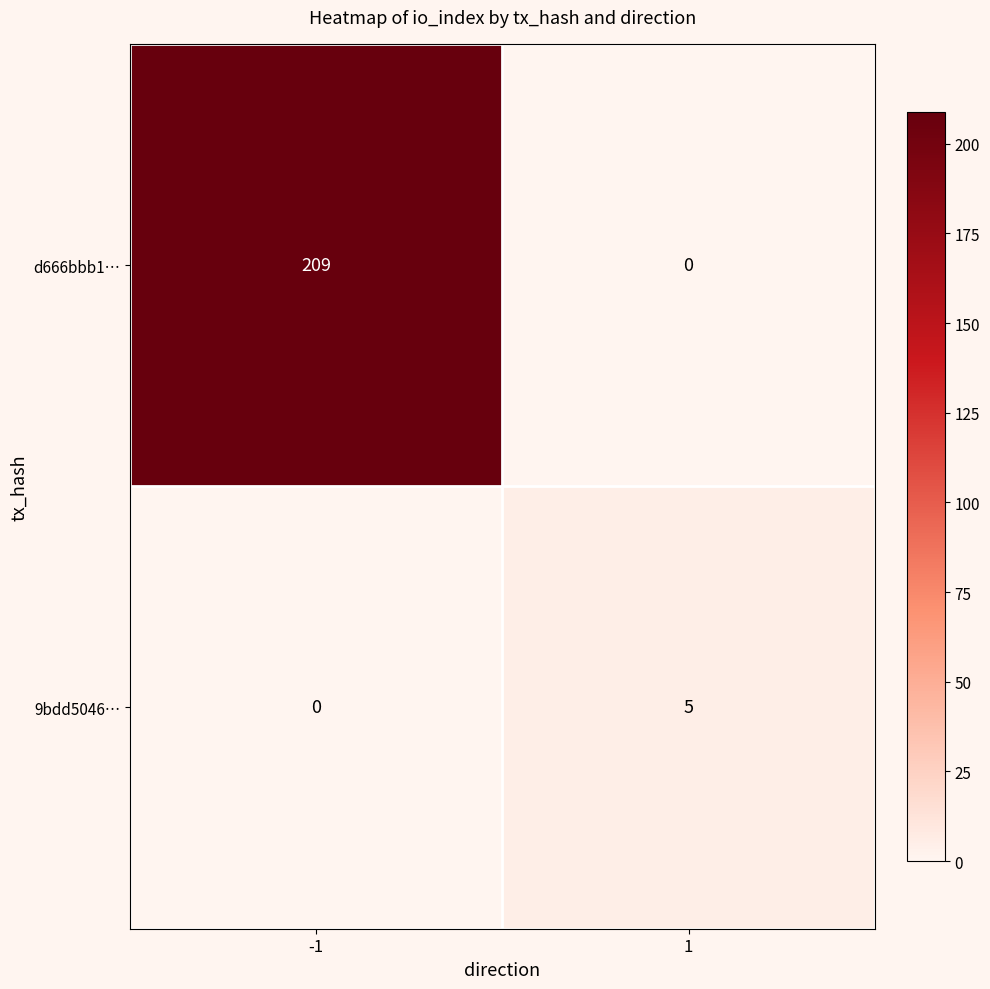

What is the maximum value shown in the chart?

209